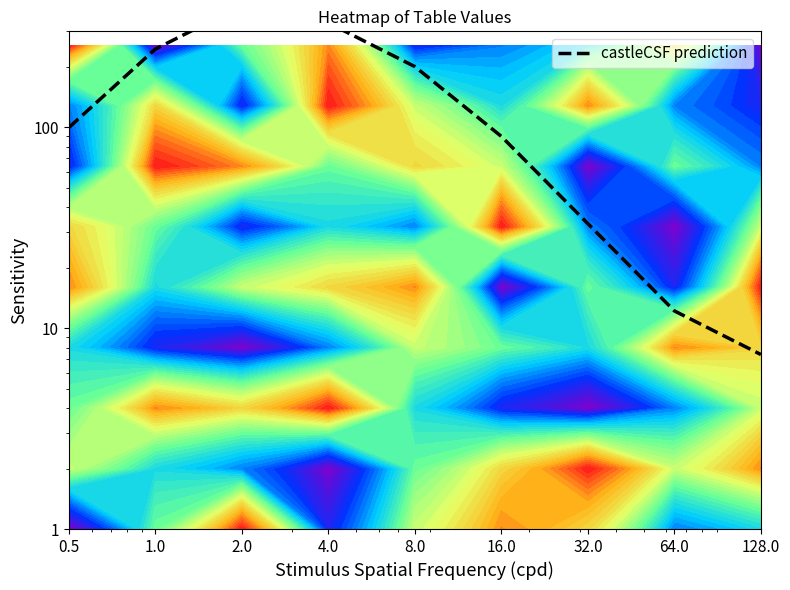

List the labels in order of value, smallest first.

128.0, 64.0, 32.0, 16.0, 0.5, 8.0, 1.0, 4.0, 2.0